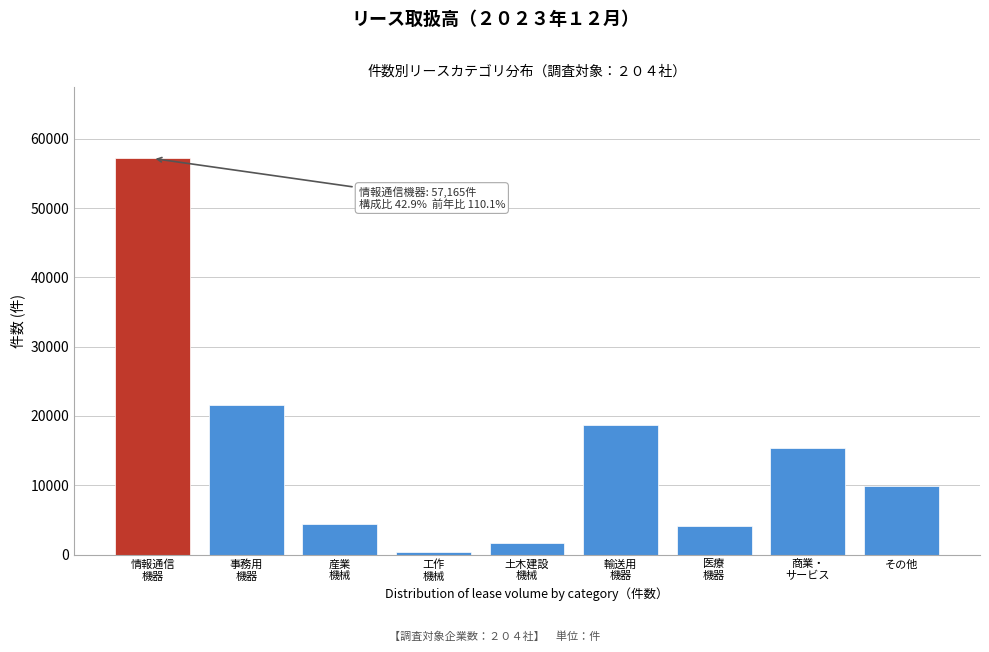

Reading left to right, transcribe all the data shown in this chart.

57165	21527	4371	416	1627	18753	4068	15445	9913